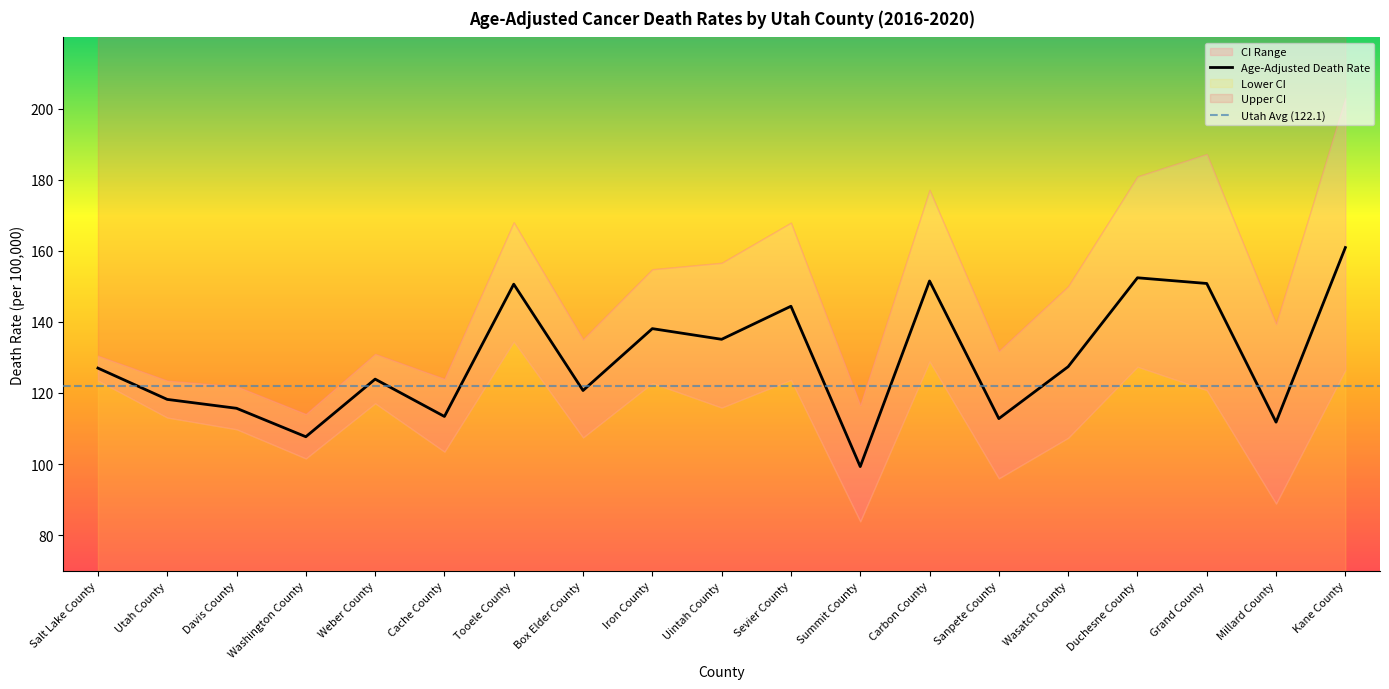

Rank the series by their average value, from lowest to highest.

Lower CI, Age-Adjusted Death Rate, Upper CI